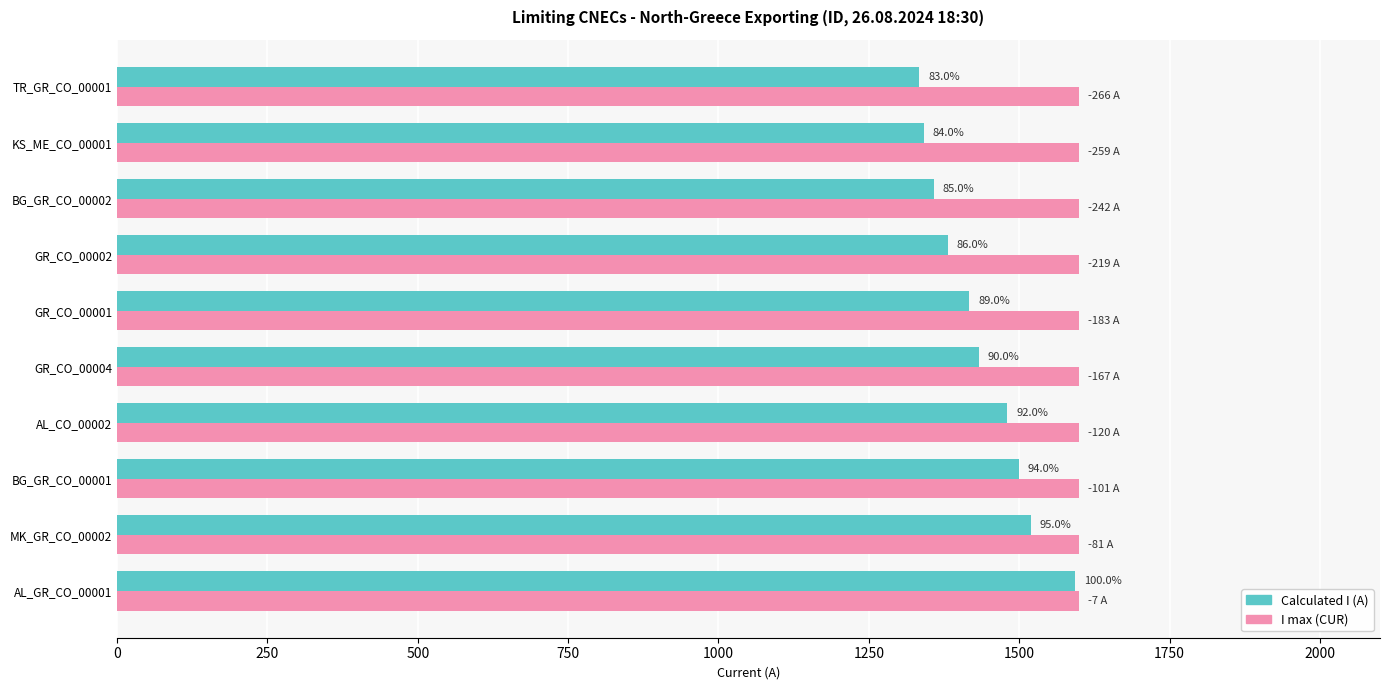

What are all the series names shown in the legend?

Calculated I (A), I max (CUR)